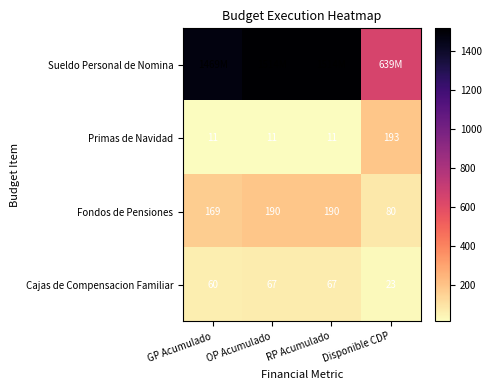

Is the value of Primas de Navidad at GP Acumulado greater than the value of Cajas de Compensacion Familiar at Disponible CDP?

No